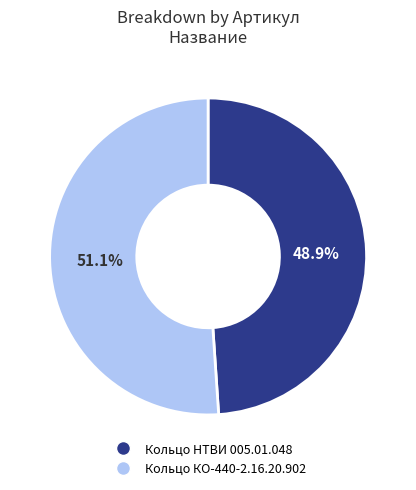

True or false: Кольцо КО-440-2.16.20.902 accounts for 51% of the total.

True